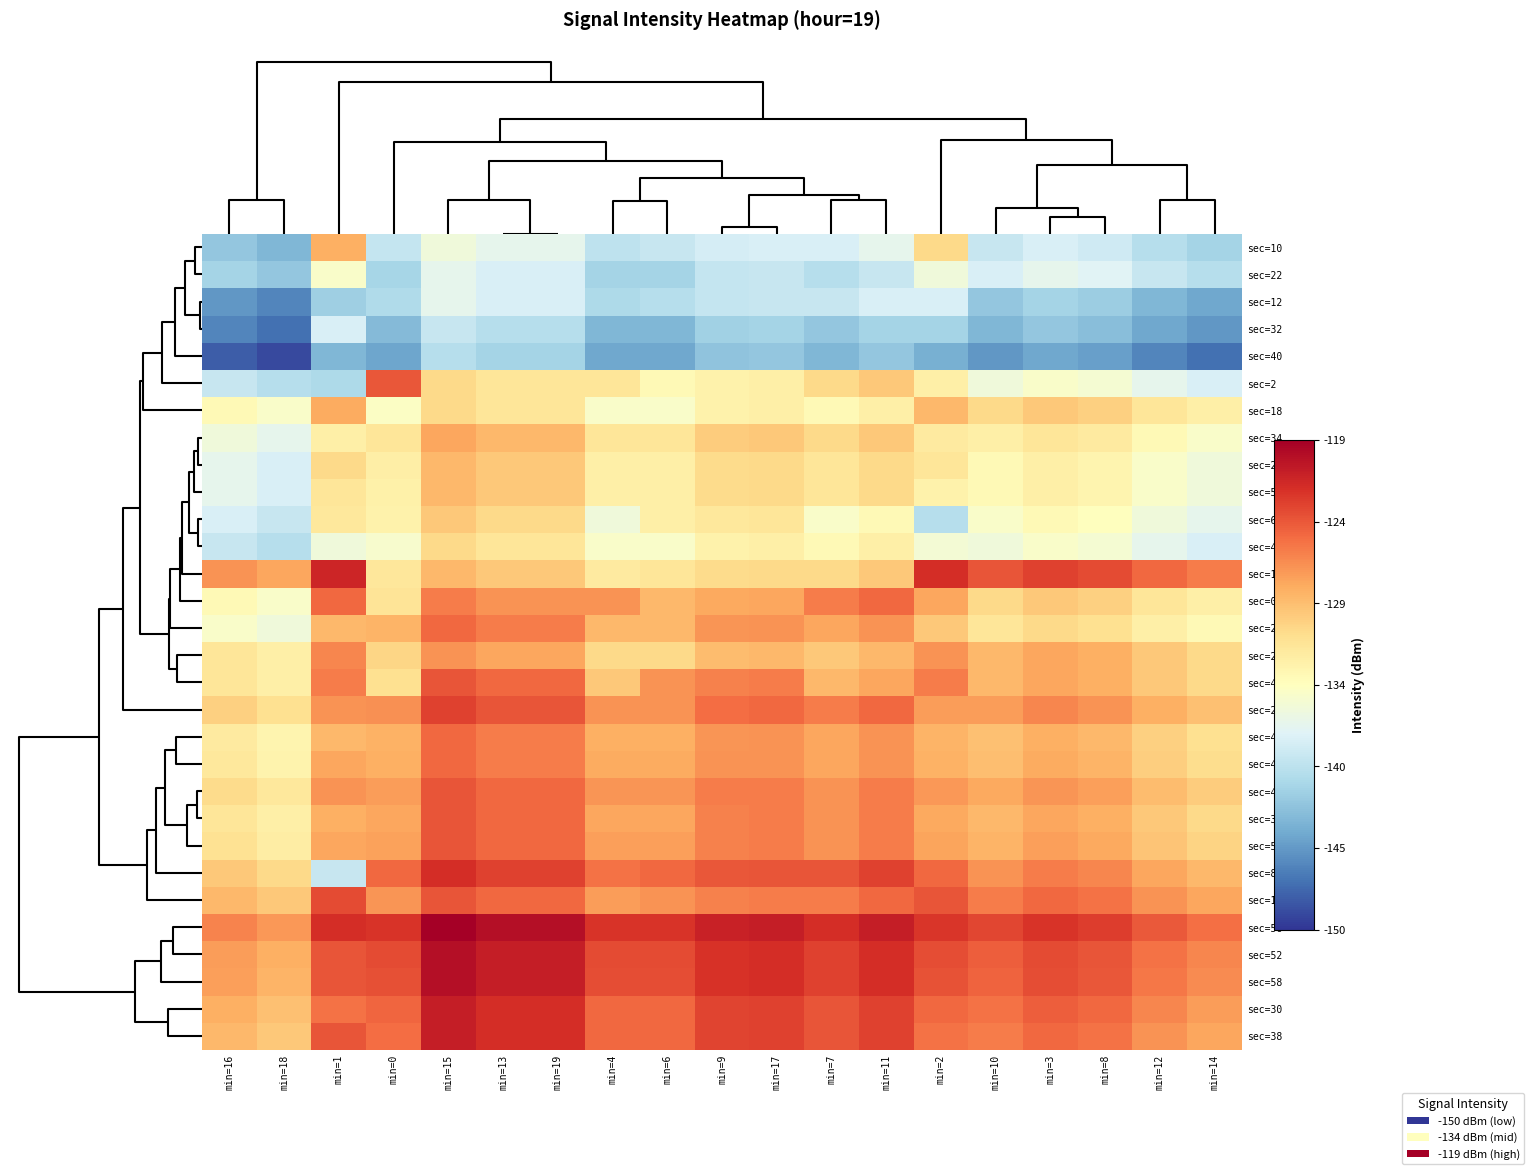

At how many categories does at least one series exceed -138?

19